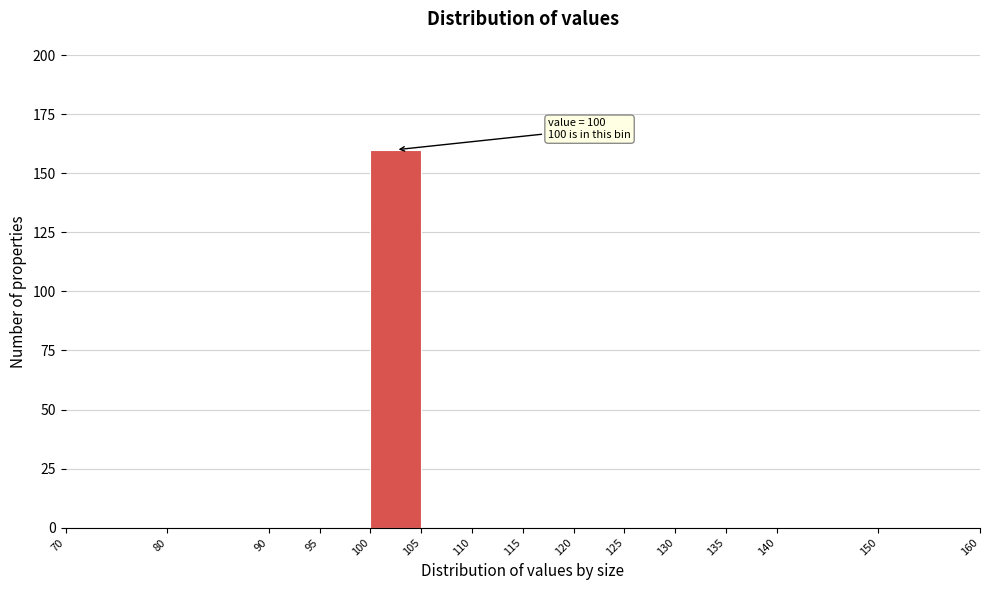

Which range on the x-axis has the tallest bar?

100 to 105